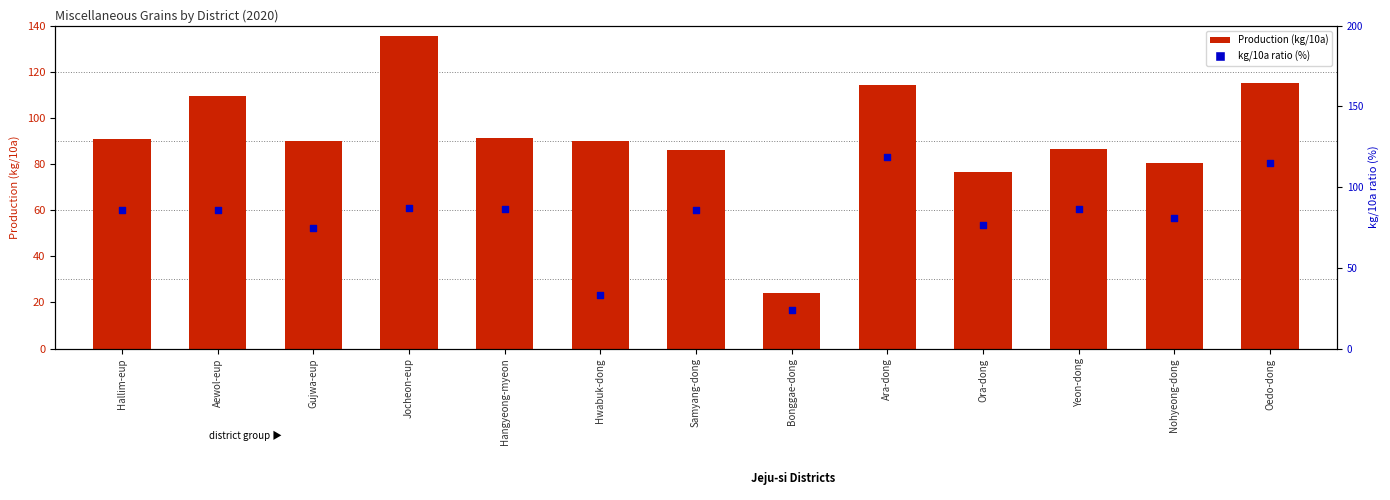

Which series contains the lowest Y value?

Production (kg/10a)